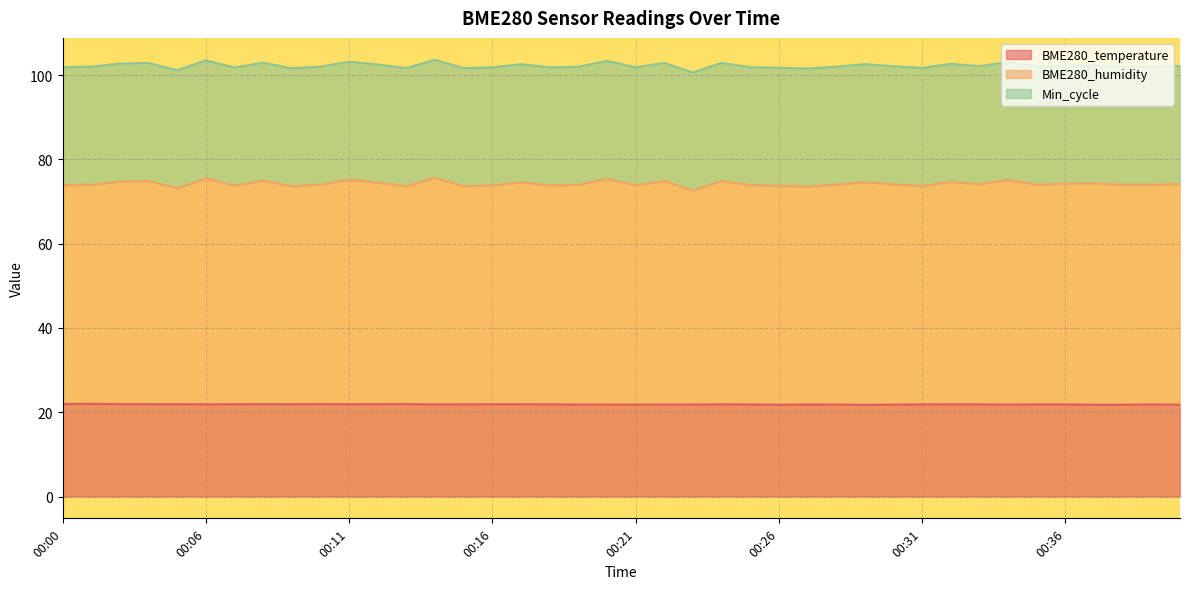

Which has a higher value, 00:20 or 00:30?

00:20